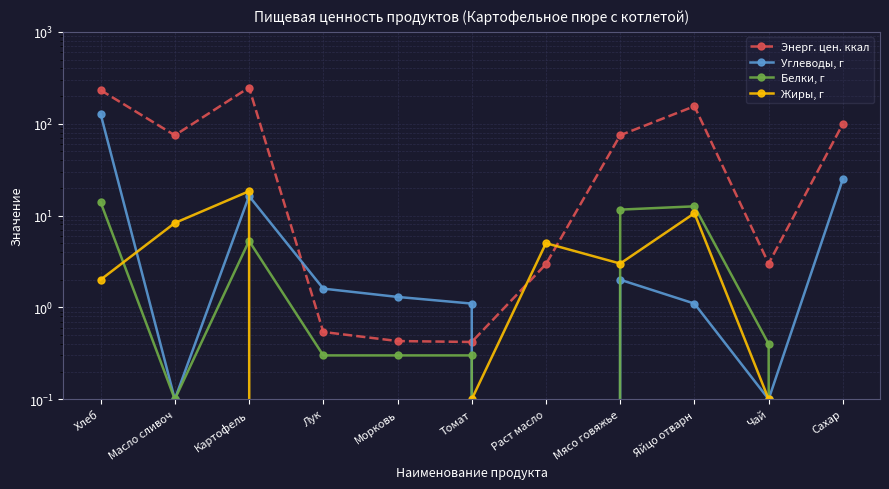

How many lines are shown in the chart?

4